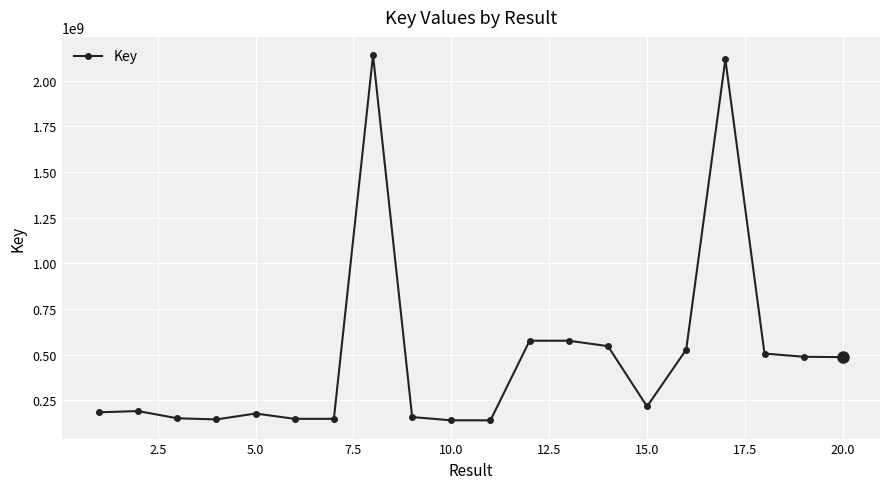

What is the difference between the second highest and minimum values?

1977845823